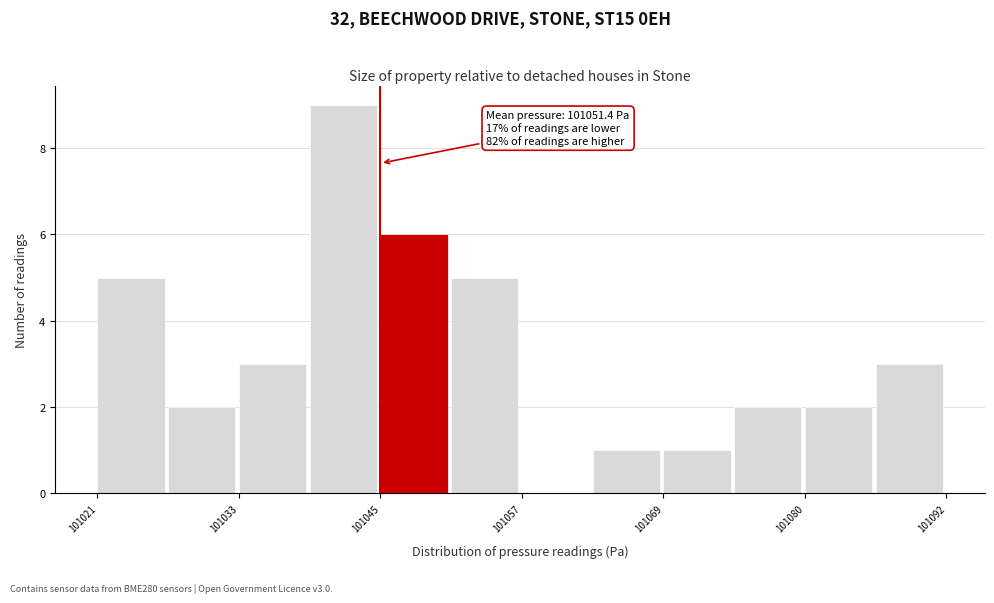

Around what value on the x-axis is the tallest bar? Give the approximate position of its centre, as read against the axis.

101042